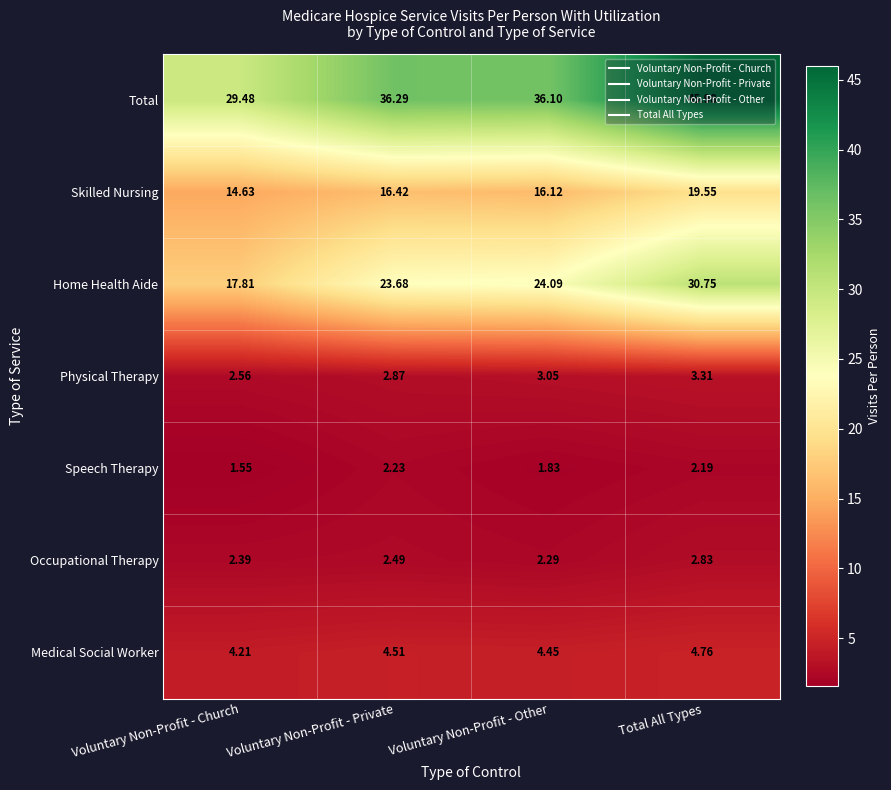

At which label does Speech Therapy first exceed 2?

Voluntary Non-Profit - Private